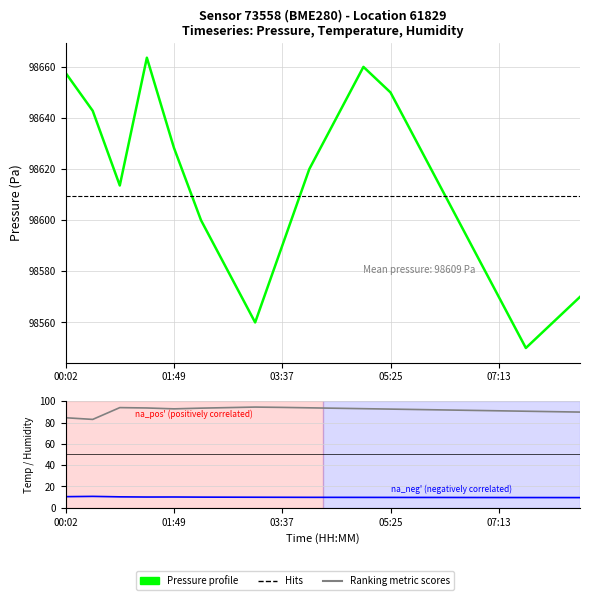

Reading left to right, extract all data points from this chart.

pressure: 00:02=98657.6	00:28=98642.8	00:55=98613.6	01:22=98663.6	01:49=98628.3	02:16=98600.0	02:43=98580.0	03:10=98560.0	03:37=98590.0	04:04=98620.0	04:31=98640.0	04:58=98660.0	05:25=98650.0	05:52=98630.0	06:19=98610.0	06:46=98590.0	07:13=98570.0	07:40=98550.0	08:07=98560.0	08:34=98570.0
temperature: 00:02=10.3	00:28=10.6	00:55=10.2	01:22=10.0	01:49=10.0	02:16=9.9	02:43=9.8	03:10=9.8	03:37=9.8	04:04=9.7	04:31=9.7	04:58=9.7	05:25=9.6	05:52=9.6	06:19=9.6	06:46=9.6	07:13=9.5	07:40=9.5	08:07=9.5	08:34=9.4
humidity: 00:02=84.5	00:28=82.9	00:55=94.0	01:22=93.7	01:49=92.8	02:16=93.5	02:43=94.0	03:10=94.5	03:37=94.2	04:04=93.8	04:31=93.4	04:58=93.0	05:25=92.6	05:52=92.2	06:19=91.8	06:46=91.4	07:13=91.0	07:40=90.6	08:07=90.2	08:34=89.8